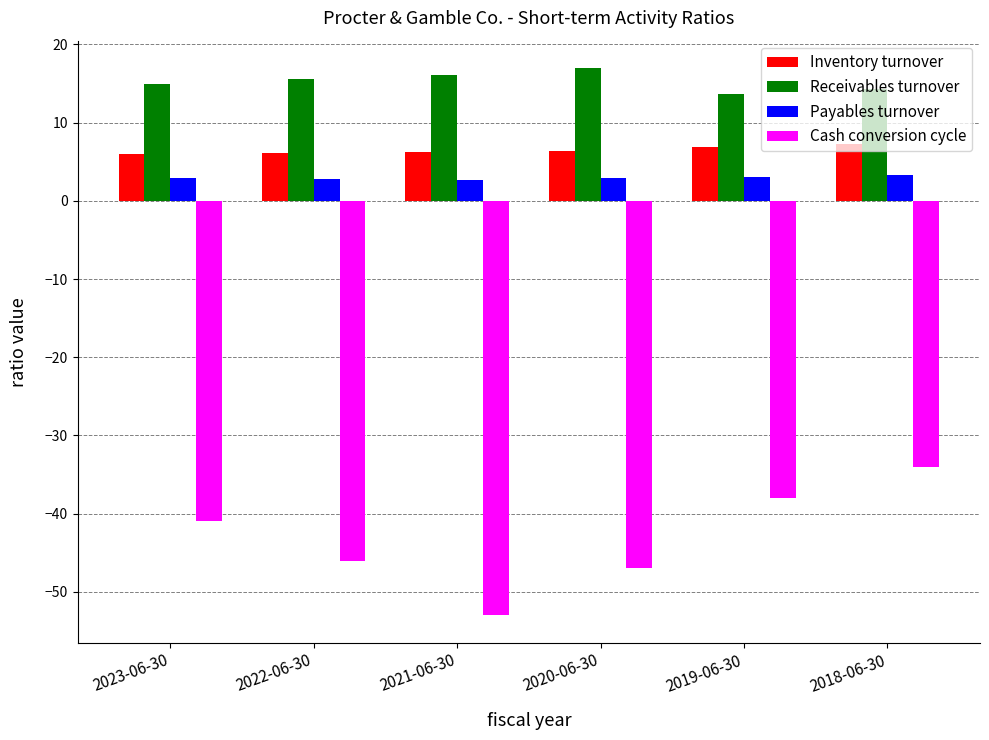

What is the spread (max minus min) of values at 2019-06-30?

51.7